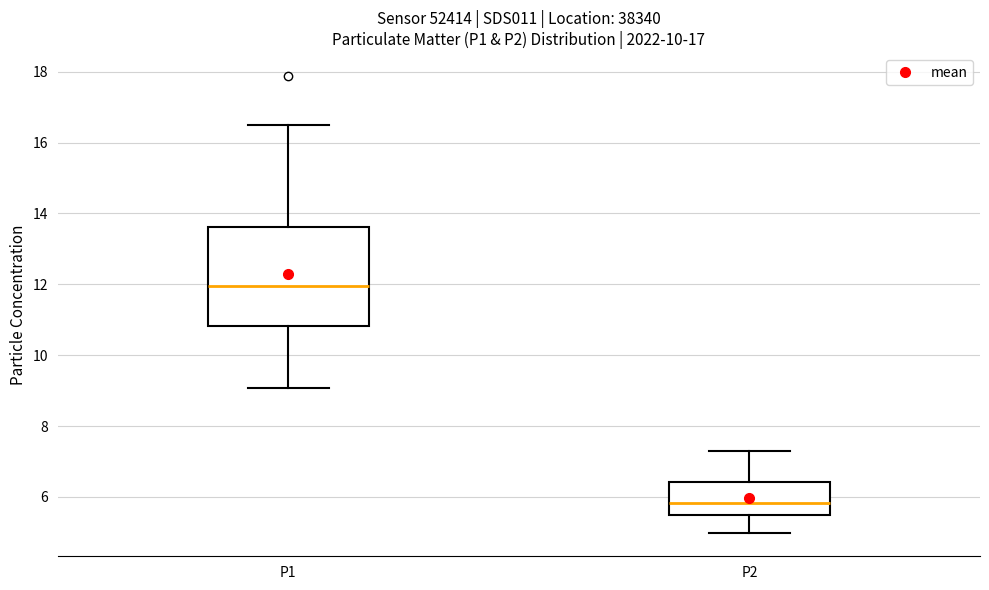

Reading left to right, transcribe this box plot: for each box, give where its median line is, the range the box spans, and where its two whiskers end, as read against the y-axis. The values are not printed on the chart, so give them approximately, as read against the axis.

P1: median 12.0, box 10.8 to 13.6, whiskers 9.0 to 16.6
P2: median 5.8, box 5.4 to 6.4, whiskers 5.0 to 7.4